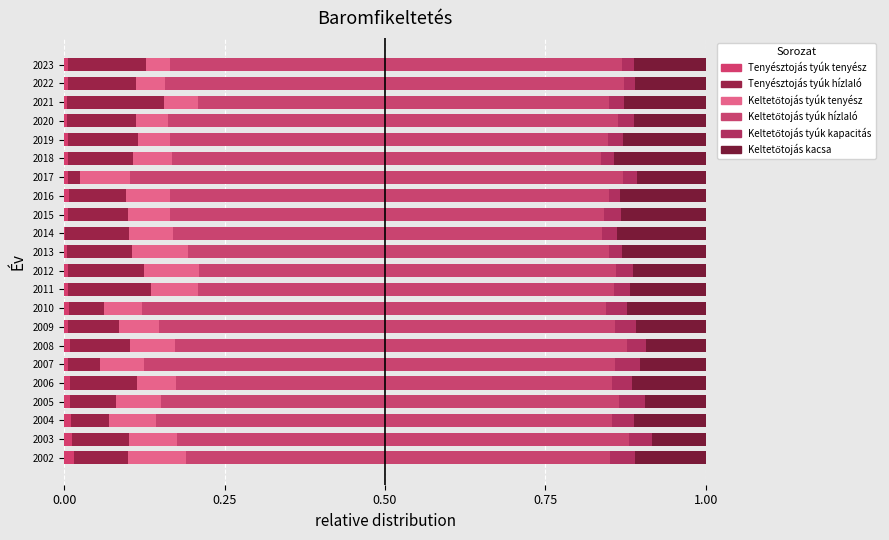

Count the number of categories in the chart.

22